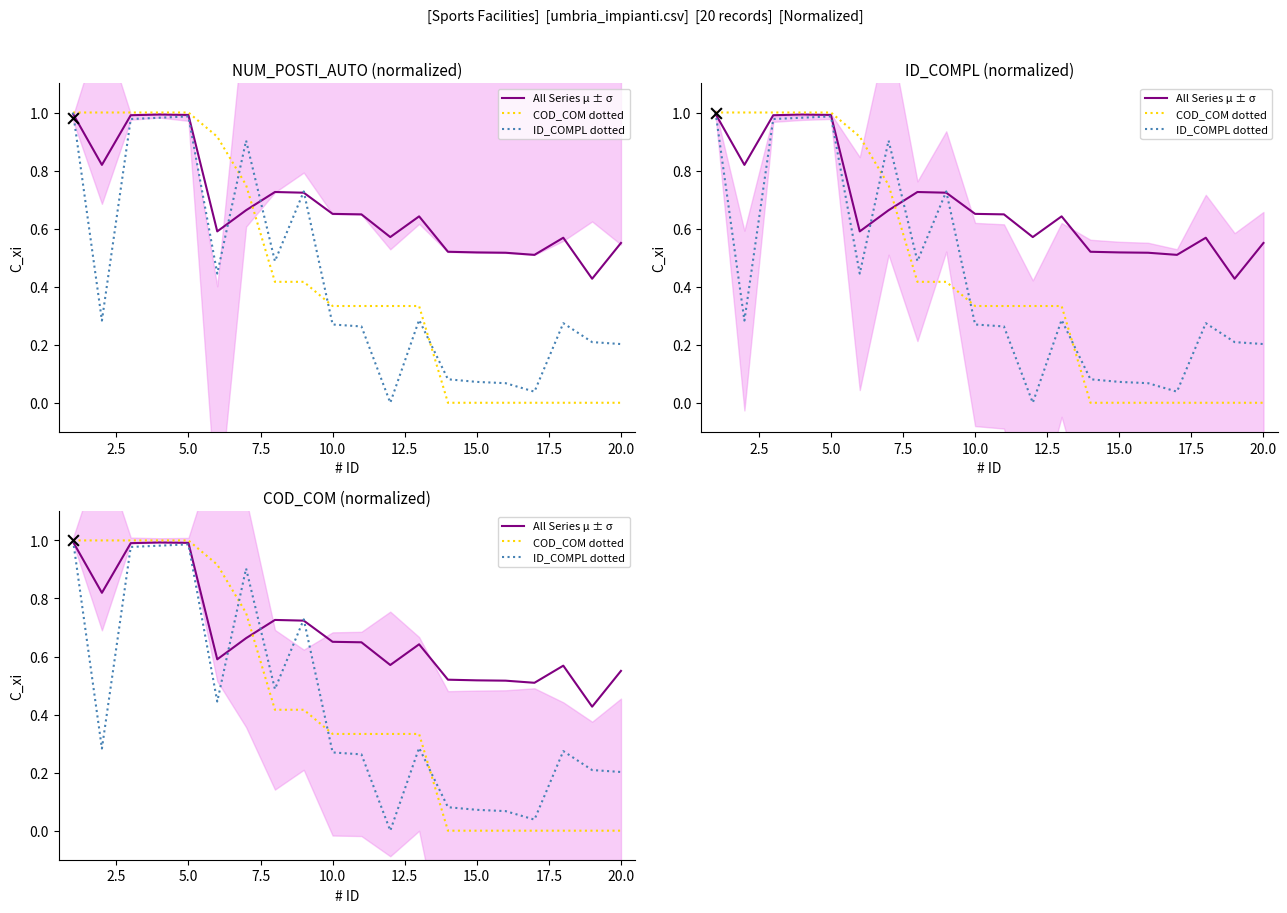

What are all the series names shown in the legend?

All Series μ ± σ, COD_COM dotted, ID_COMPL dotted